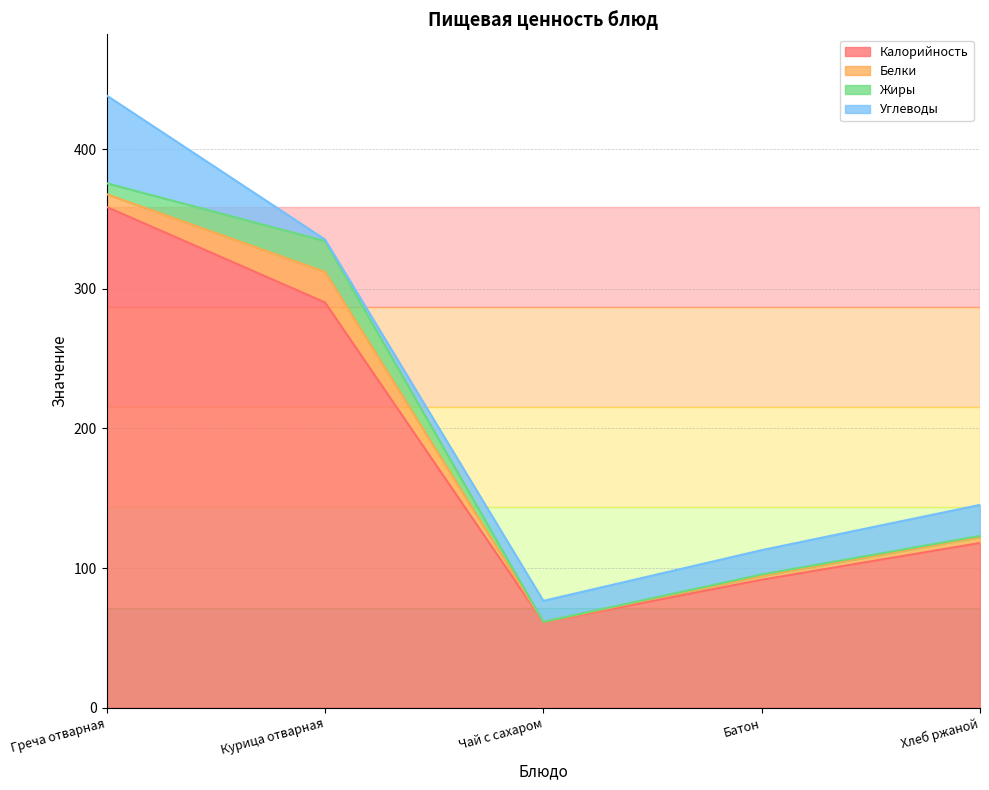

True or false: Жиры and Калорийность cross at least once.

False